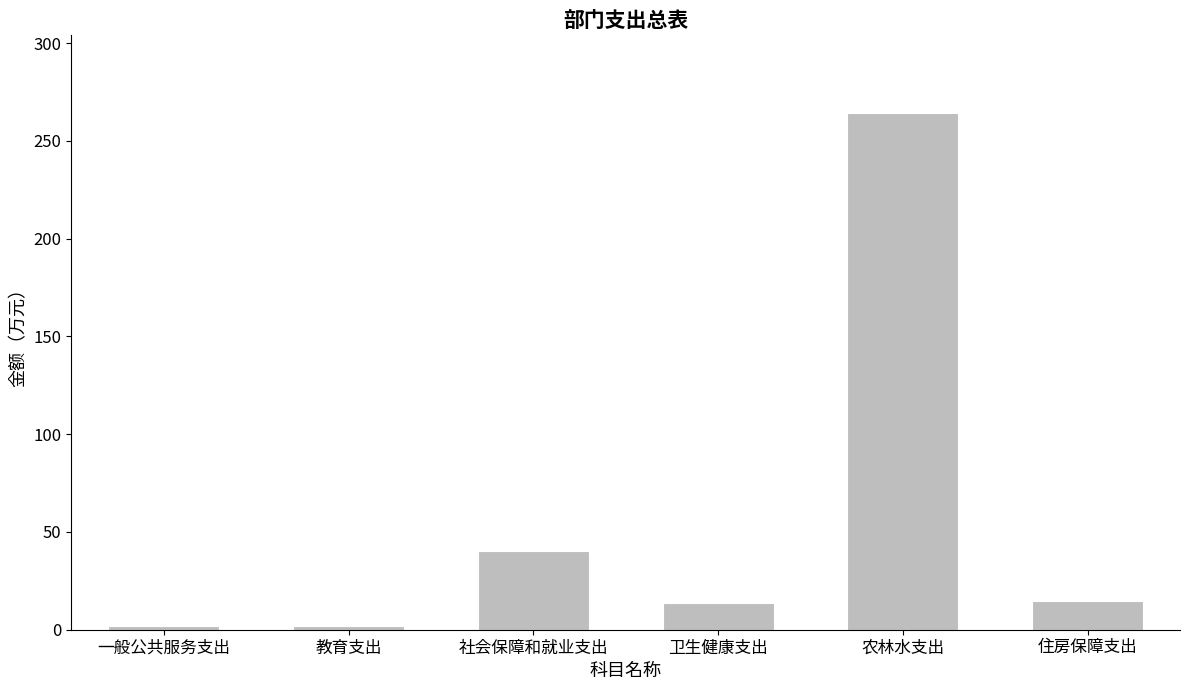

How many data points are less than 14?

3